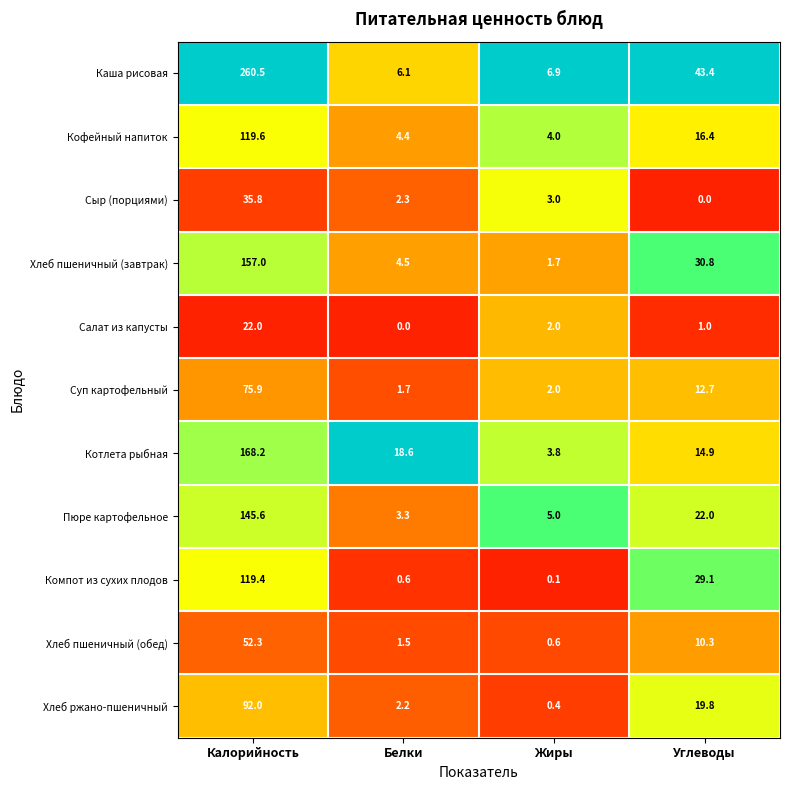

What is the sum of all Суп картофельный values?

92.3